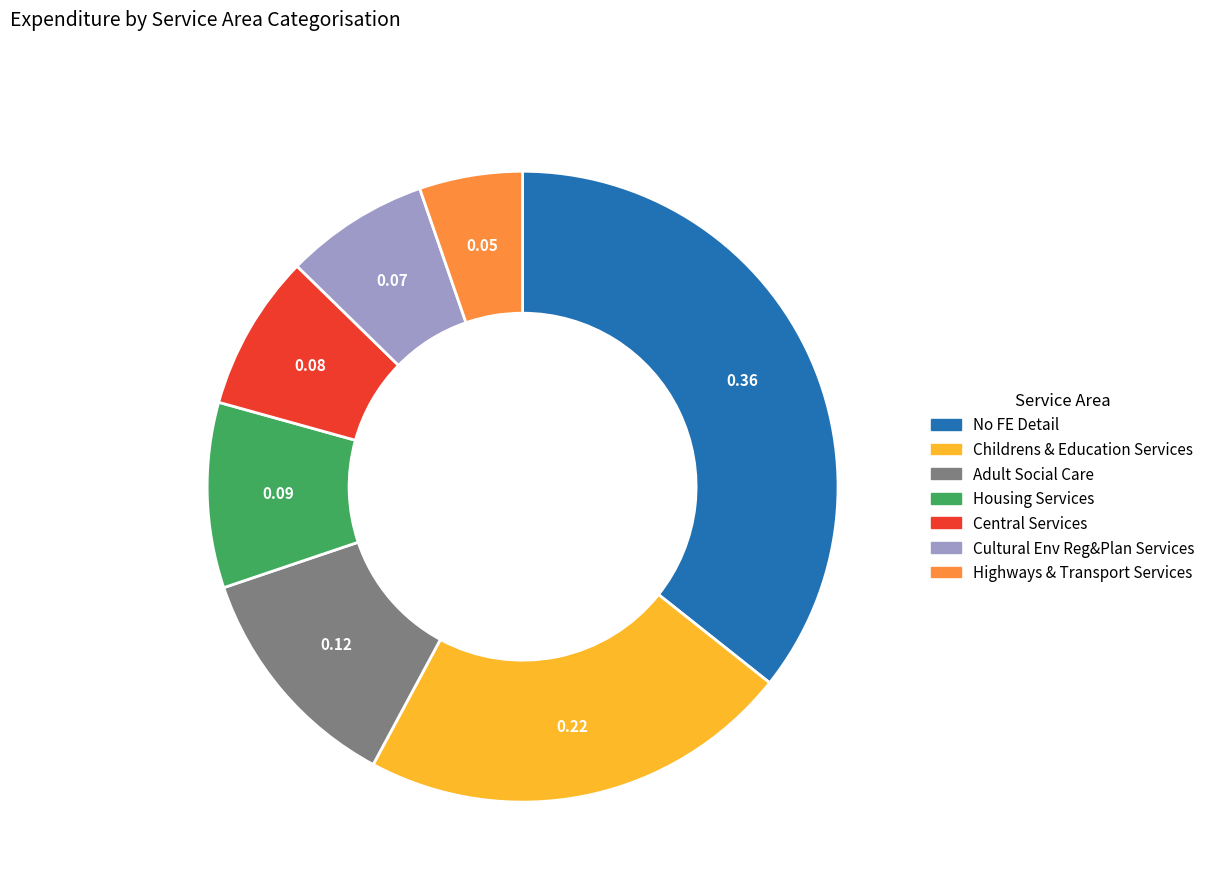

Does Childrens & Education Services represent more than half of the total?

No